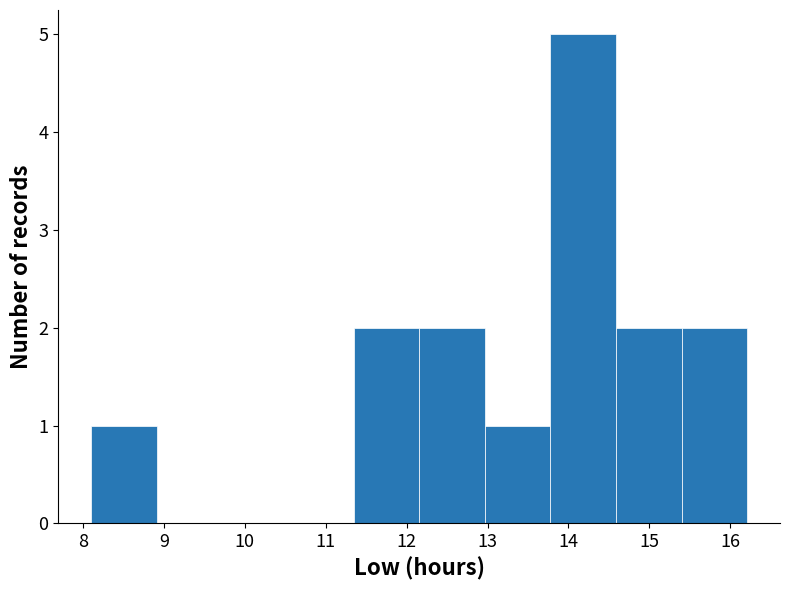

Reading left to right, transcribe this chart: for each bar, give the range it covers on the x-axis and its height. Neither the bar edges nor the heights are printed on the chart, so give them approximately, as read against the axes.

8.1 to 8.9: 1
8.9 to 9.7: 0
9.7 to 10.5: 0
10.5 to 11.3: 0
11.3 to 12.2: 2
12.2 to 13.0: 2
13.0 to 13.8: 1
13.8 to 14.6: 5
14.6 to 15.4: 2
15.4 to 16.2: 2